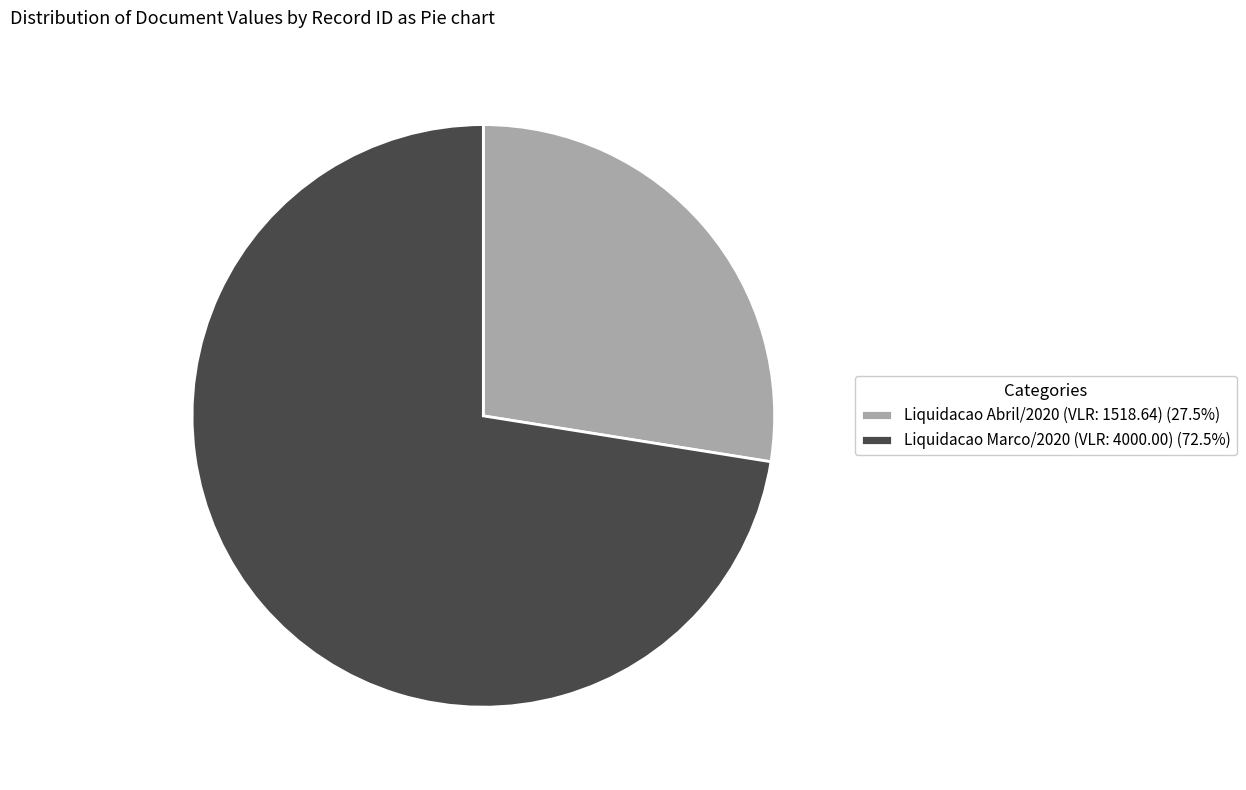

Is the sum of Liquidacao Marco/2020 (VLR: 4000.00) (72.5%) and Liquidacao Abril/2020 (VLR: 1518.64) (27.5%) greater than half?

Yes